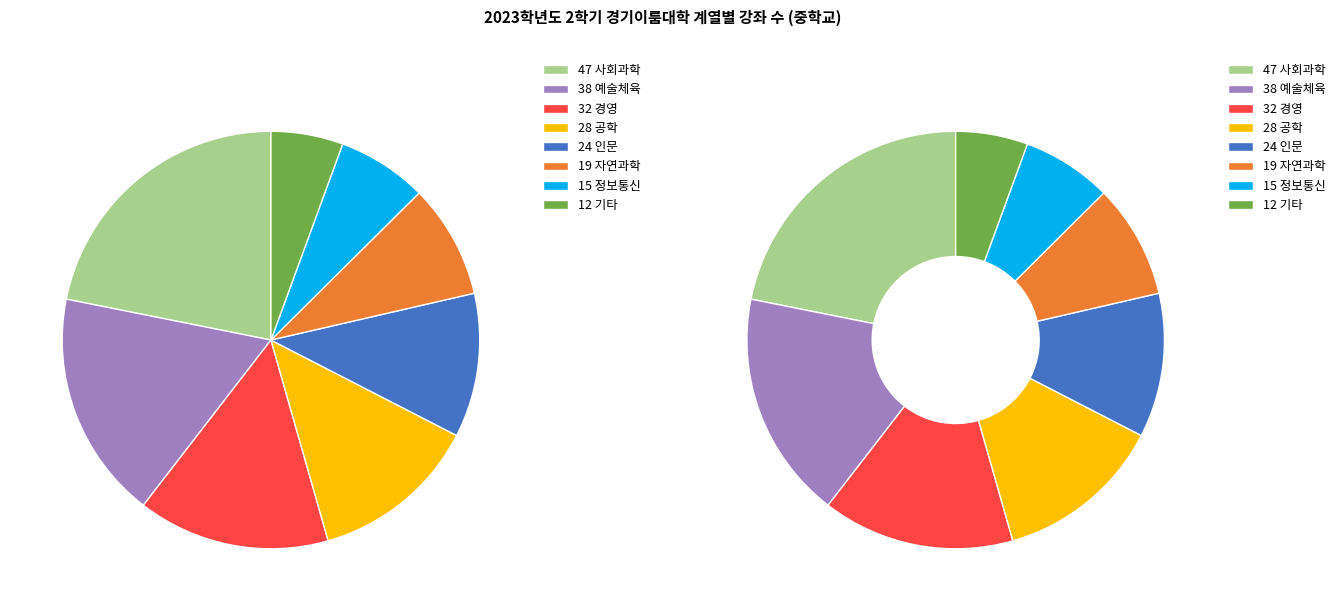

To the nearest percent, what percentage of the pie is 공학?

13%